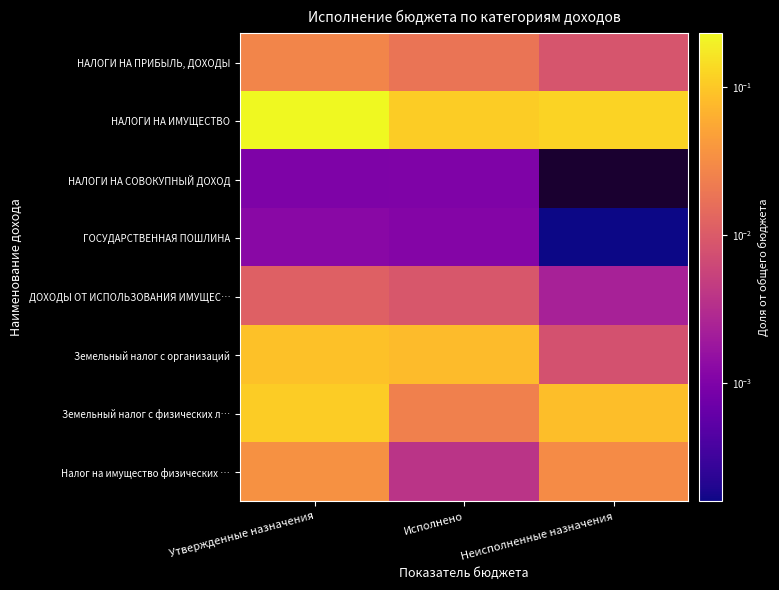

What is the difference between the highest and lowest values at Неисполненные назначения?

0.1